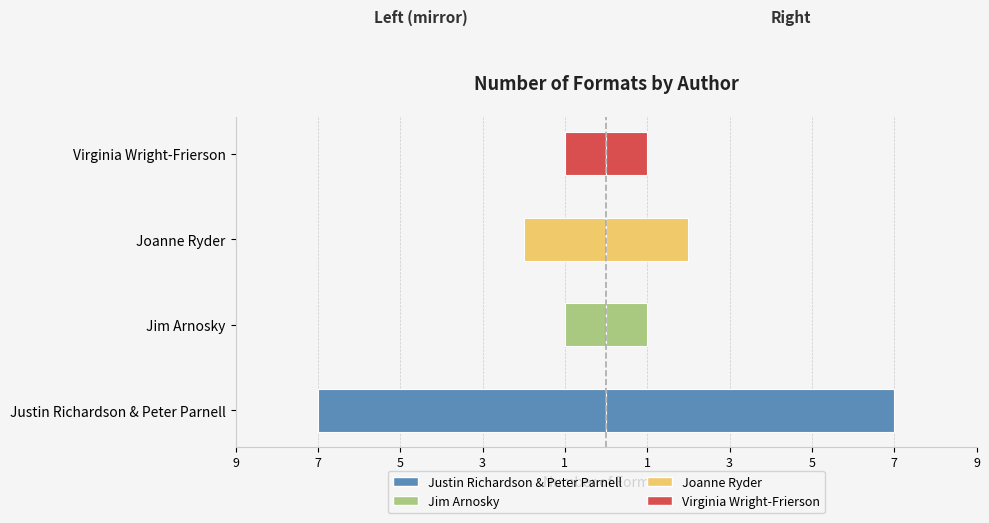

True or false: the data shows -1 at Joanne Ryder.

False